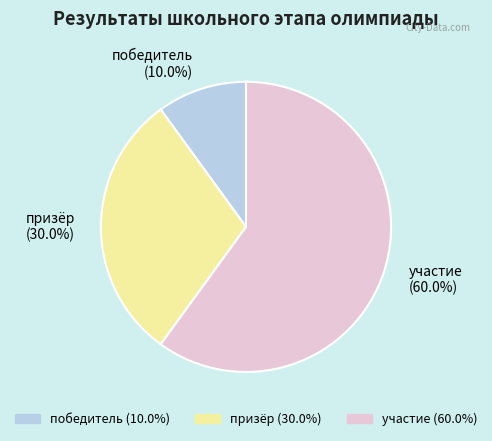

To the nearest percent, what is the difference between the победитель and призёр slice percentages?

20%